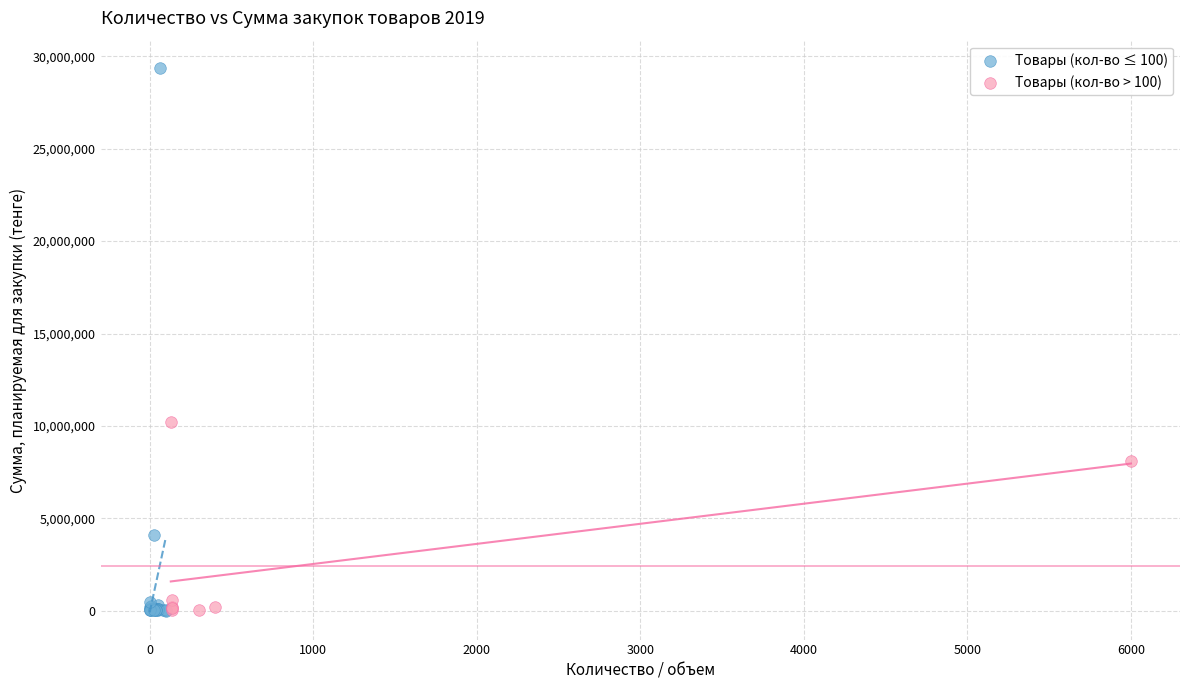

Which series contains the highest Y value?

Товары (кол-во ≤ 100)